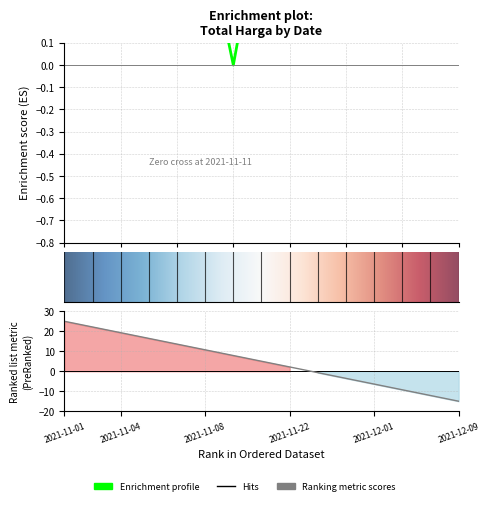

Is this an area chart (filled region under the line)?

No